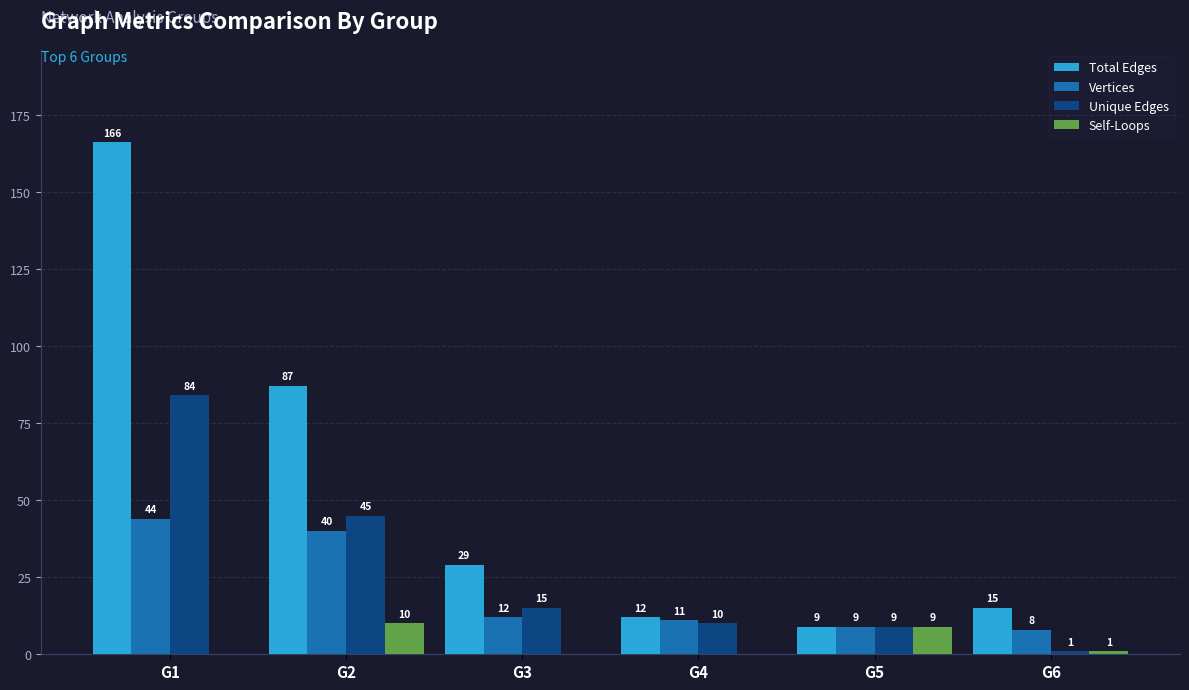

Reading right to left, what are all the values shown in this chart?

Total Edges: 15	9	12	29	87	166
Vertices: 8	9	11	12	40	44
Unique Edges: 1	9	10	15	45	84
Self-Loops: 1	9	0	0	10	0